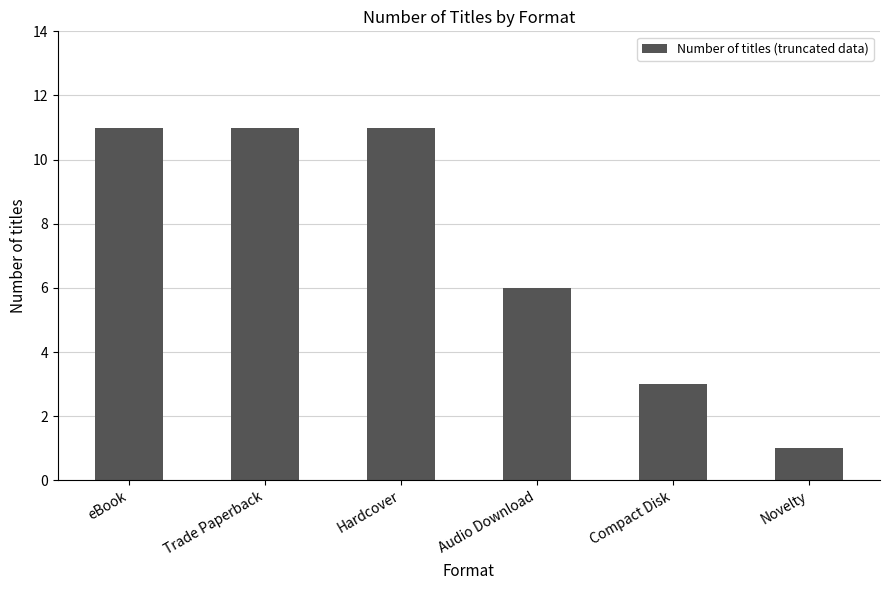

The chart shows a value of 15 at Hardcover. True or false?

False